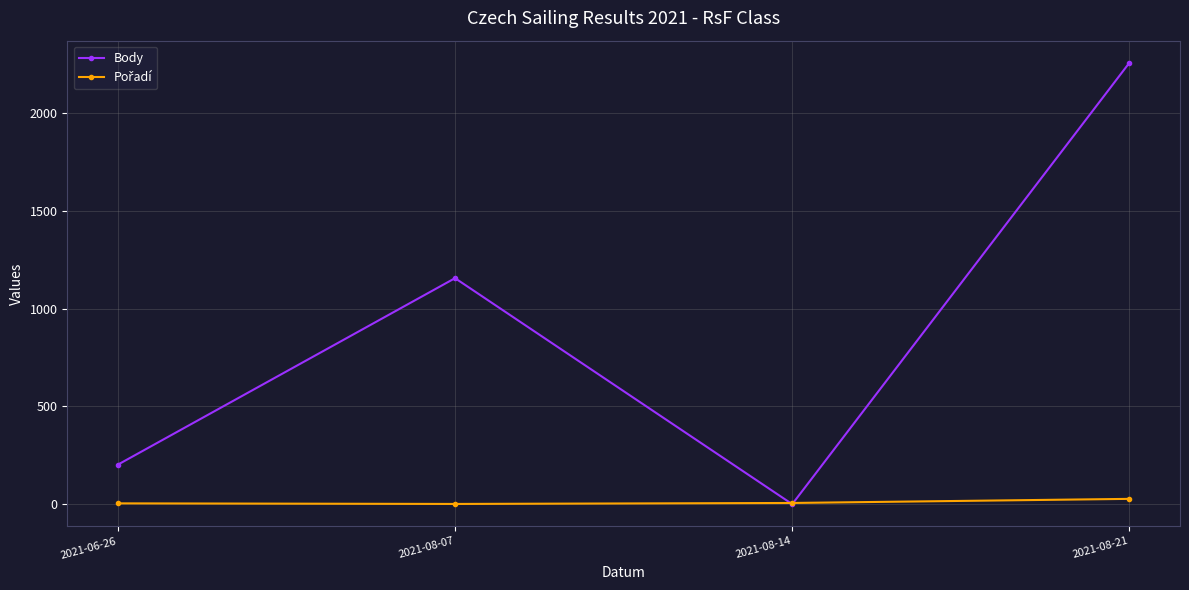

What is the label of the 2nd point from the left?

2021-08-07